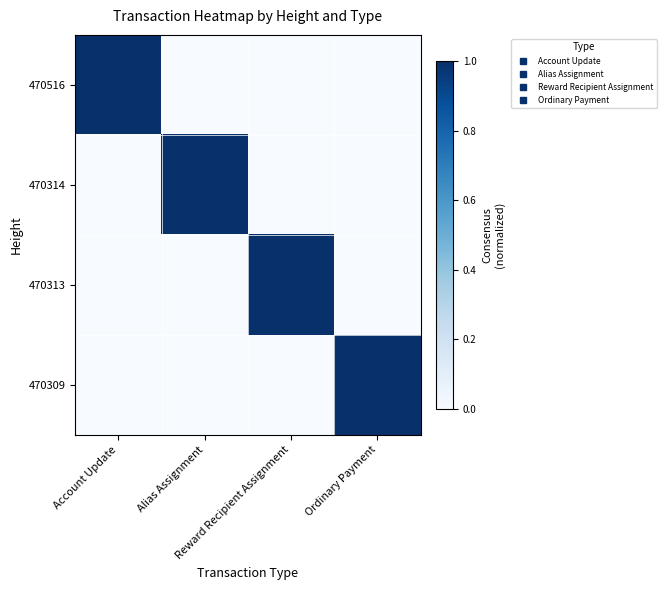

Which series changed the most between Account Update and Reward Recipient Assignment?

470516